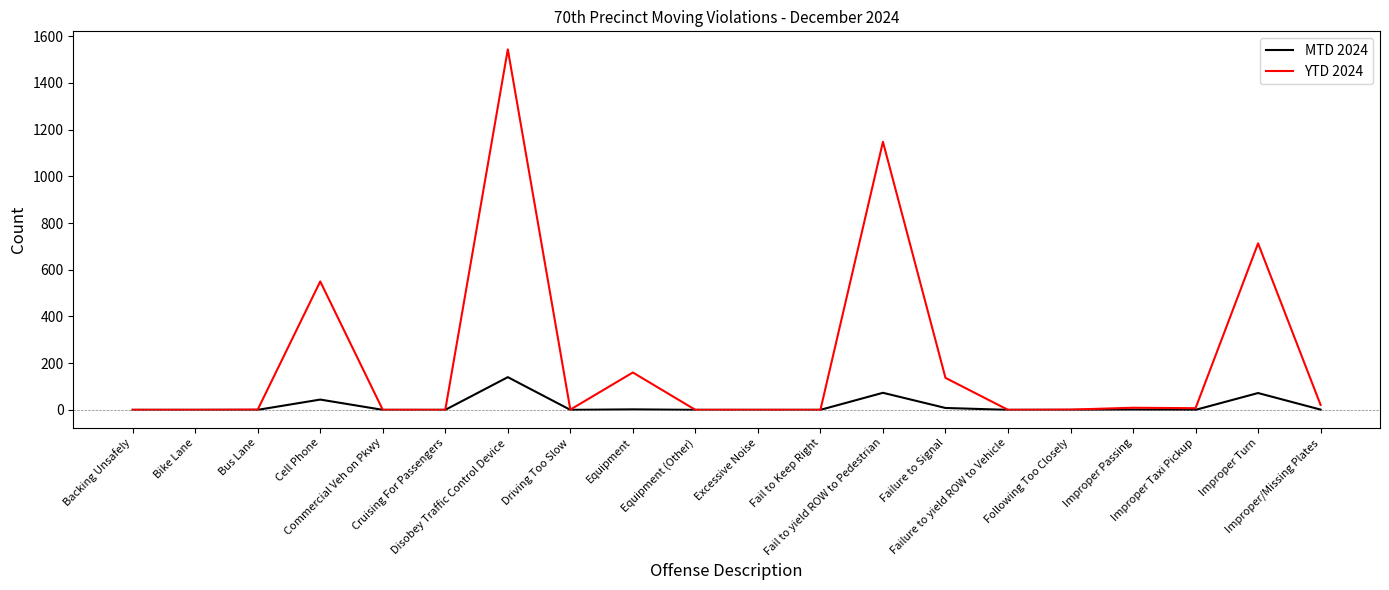

List the series in order of their peak value, highest first.

YTD 2024, MTD 2024